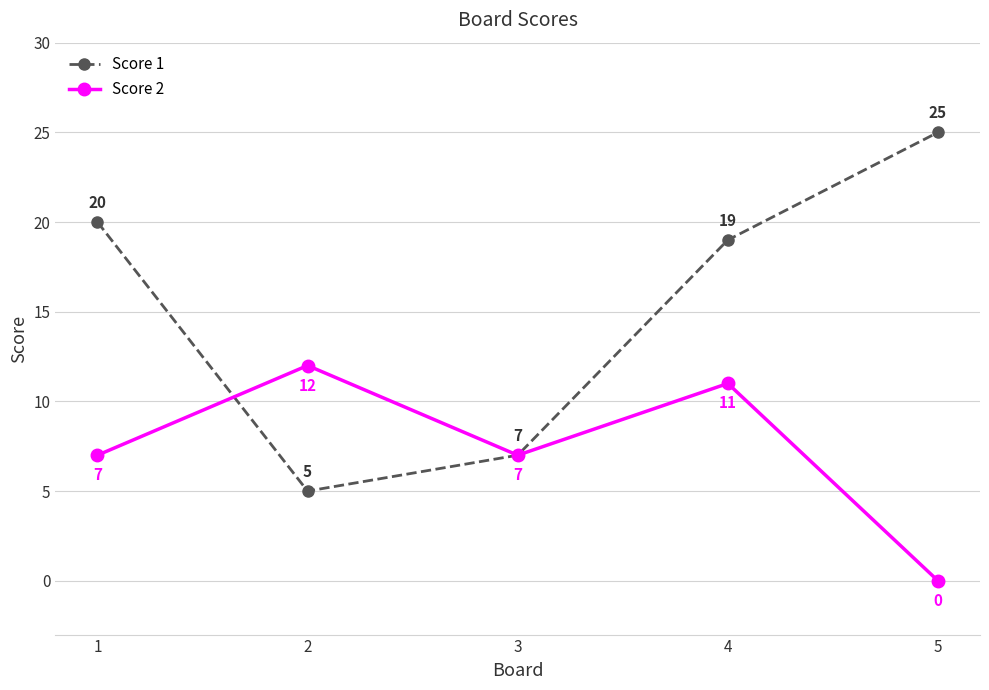

What is the difference between the second highest and second lowest values in the Score 1 series?

13